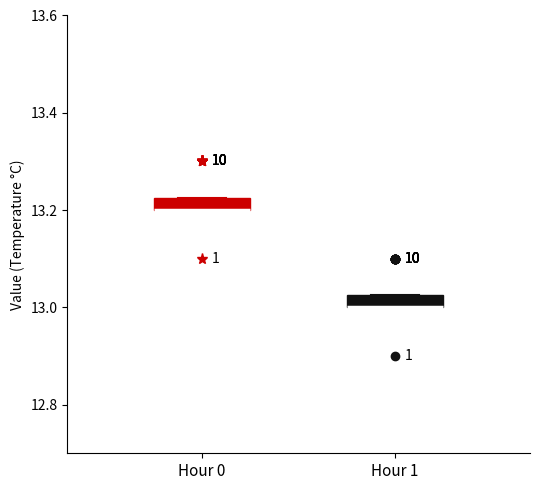

Where is the upper edge of the box for Hour 1 on the y-axis? The values are not printed on the chart, so give them approximately, as read against the axis.

13.02